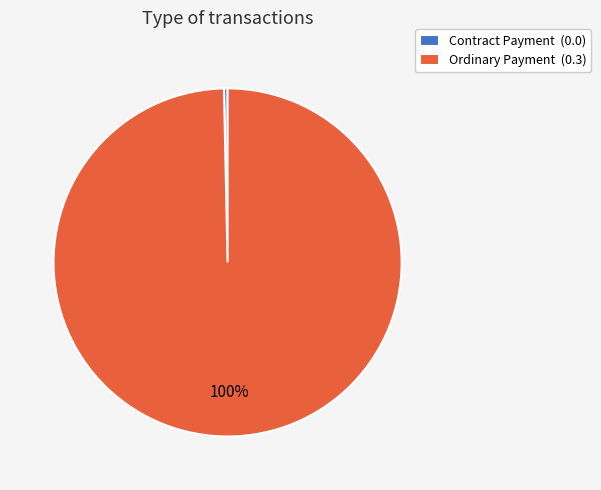

Is there a majority slice in this chart?

Yes